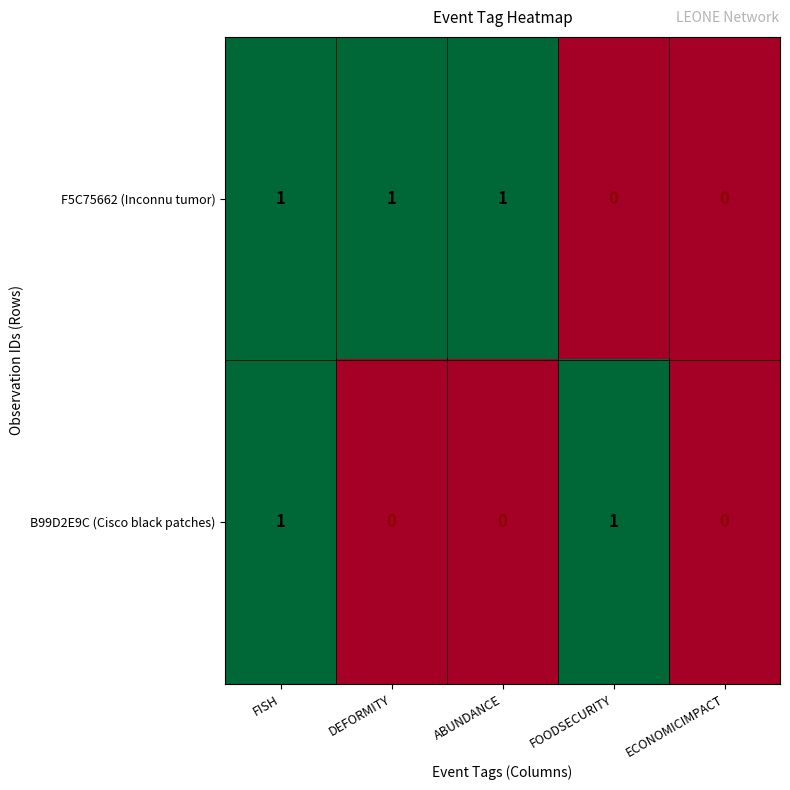

How many F5C75662 (Inconnu tumor) values are between 0 and 1?

5